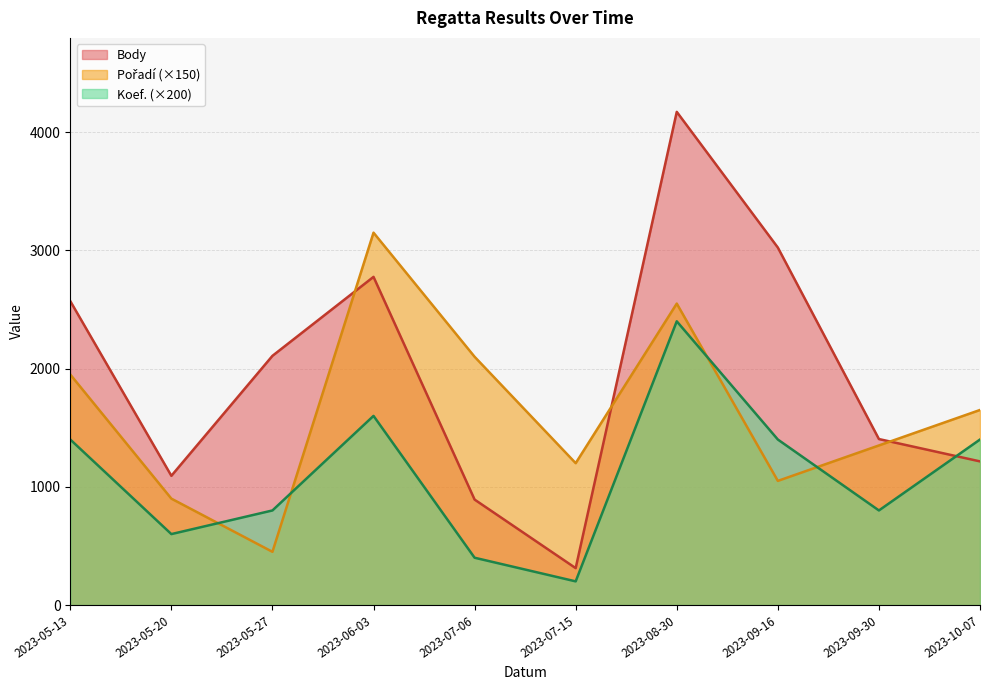

What is the difference between the maximum and minimum values in the Body series?

3860